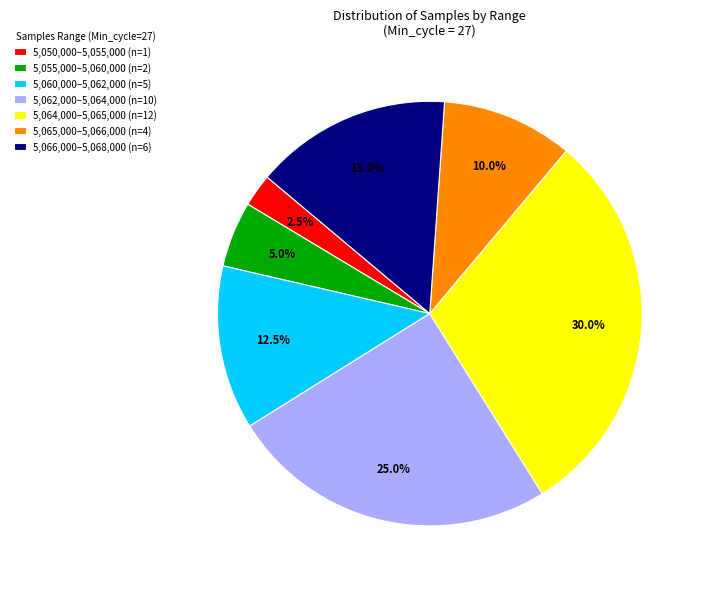

Which has a higher value, 5,066,000–5,068,000 (n=6) or 5,060,000–5,062,000 (n=5)?

5,066,000–5,068,000 (n=6)